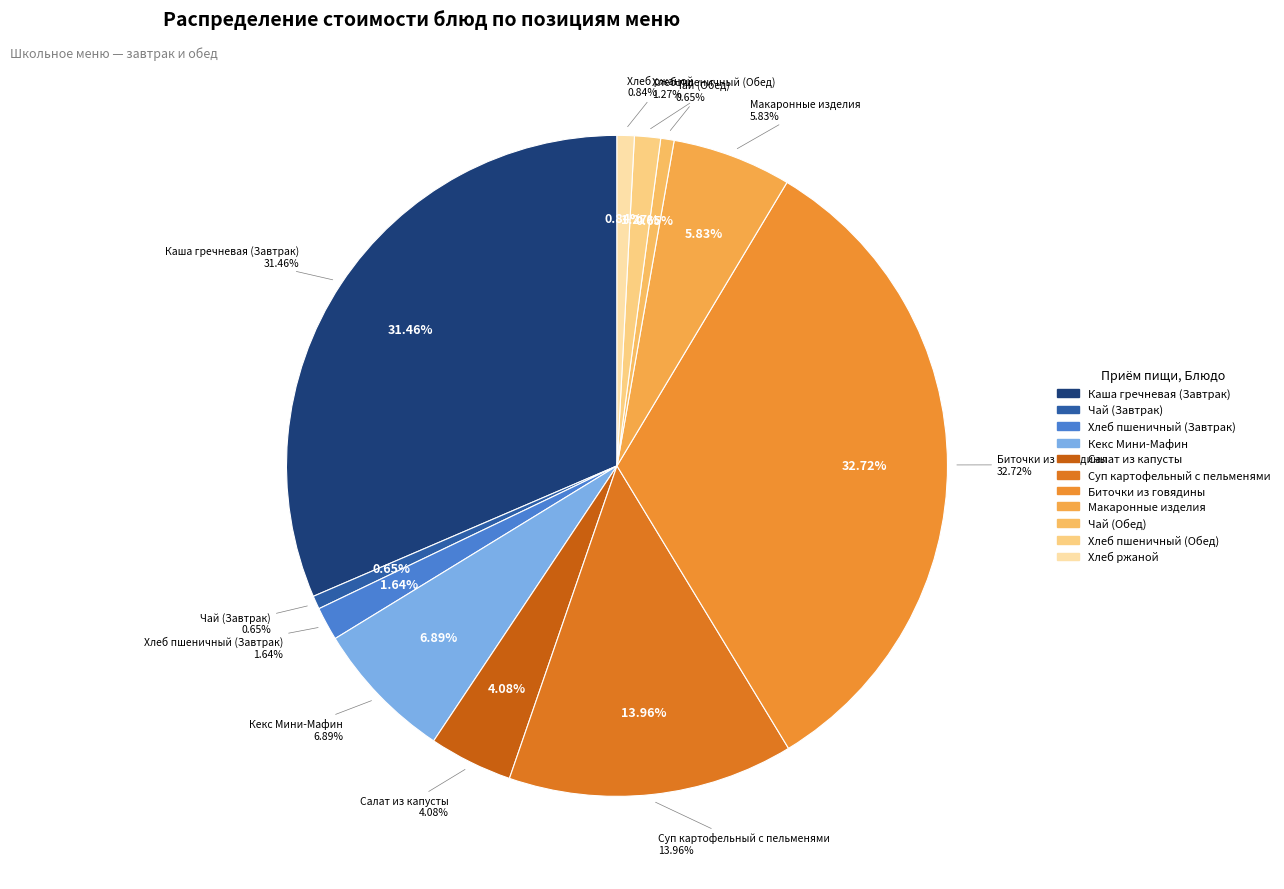

How many segments does this pie chart have?

11